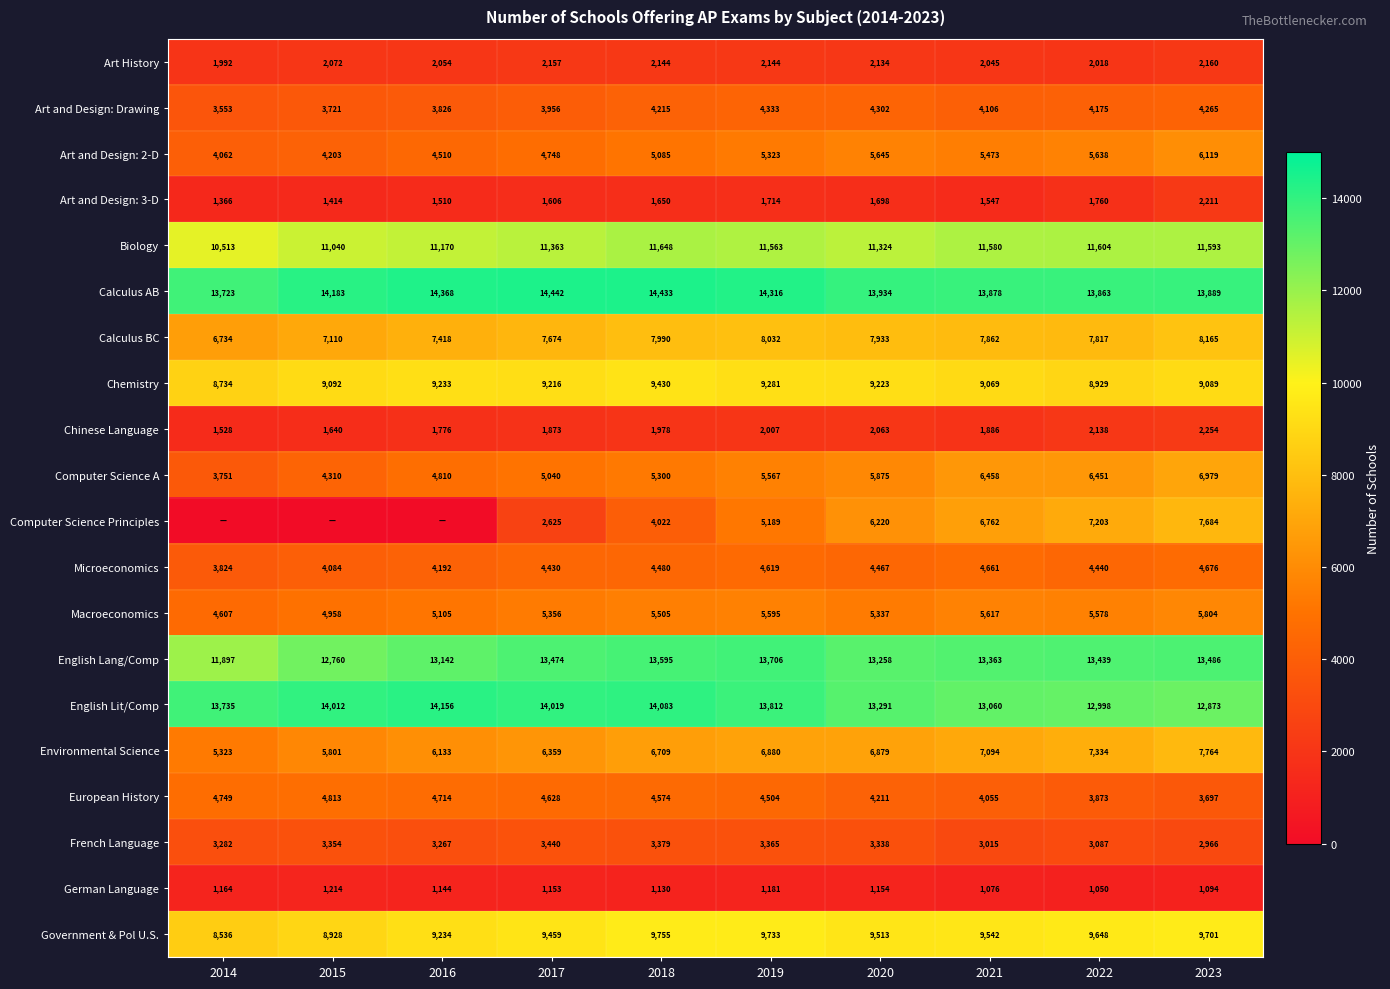

What is the approximate value of Computer Science A at 2022, to the nearest 50?

6450